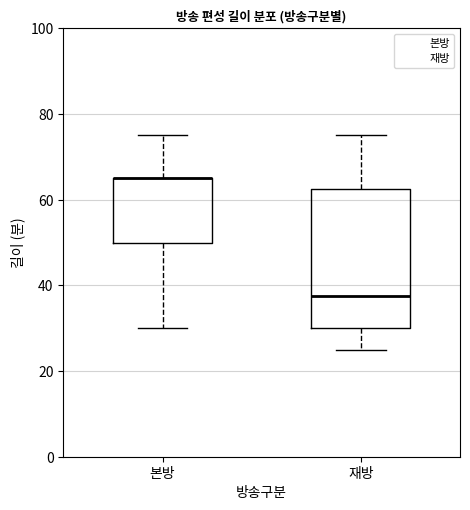

Comparing the boxes themselves (not the whiskers), which one is the tallest?

재방